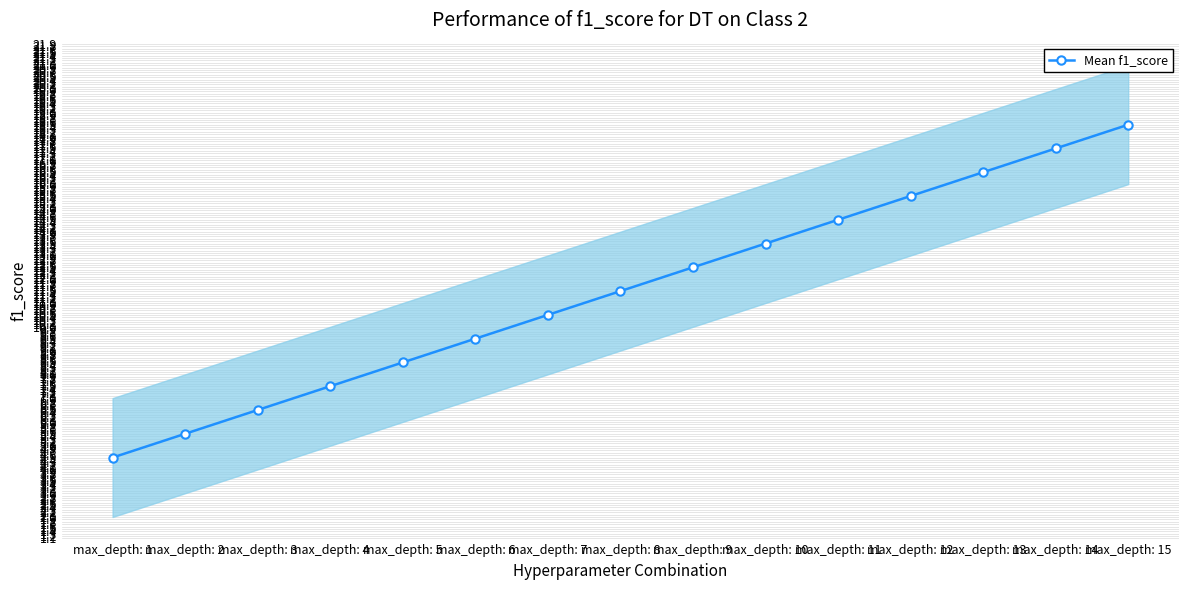

What is the difference between the second highest and second lowest values?

12.0